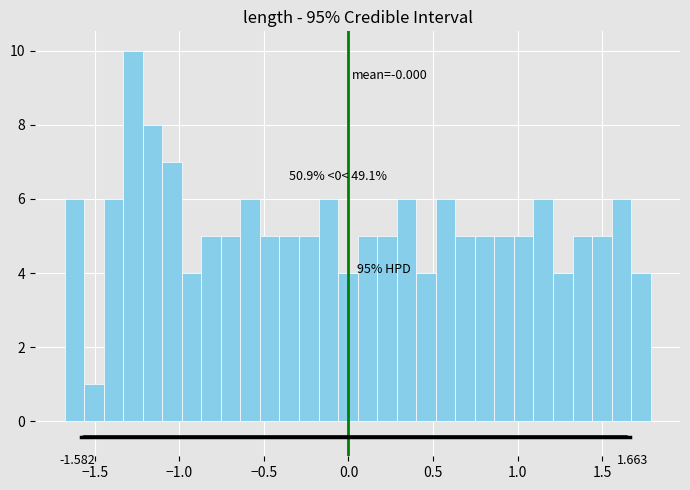

Read against the x-axis, roughly where is the centre of the tallest bar?

-1.25